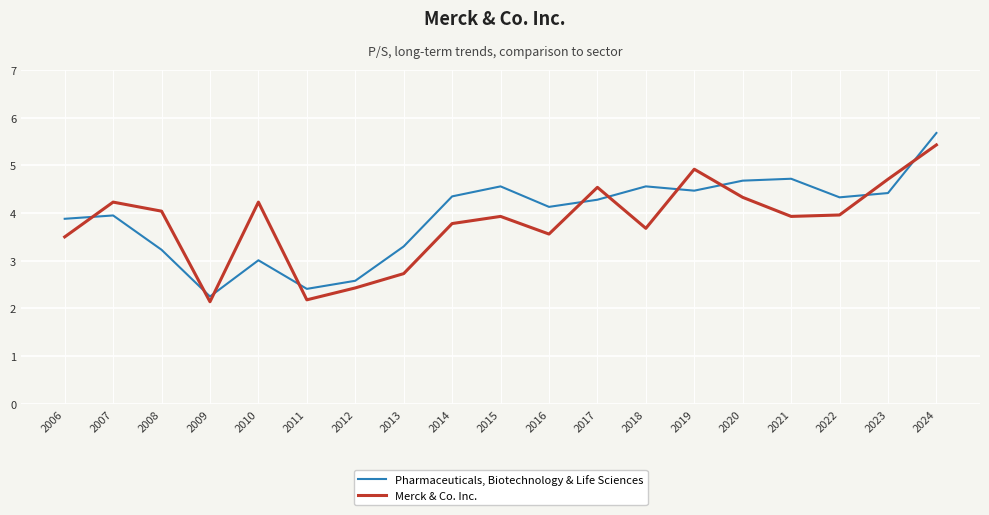

At how many categories does at least one series exceed 4?

14